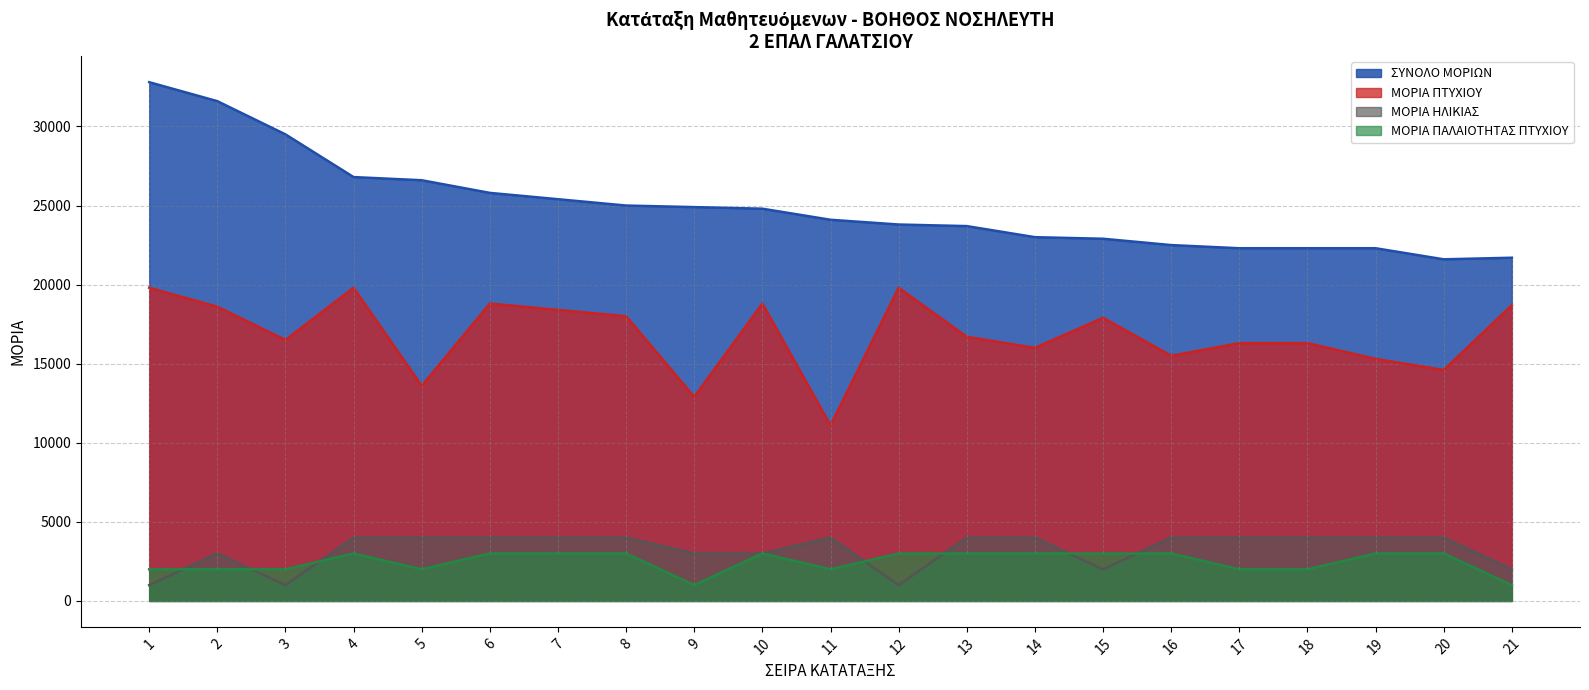

What is the value of the ΜΟΡΙΑ ΗΛΙΚΙΑΣ point at the 18th from the left?

4000